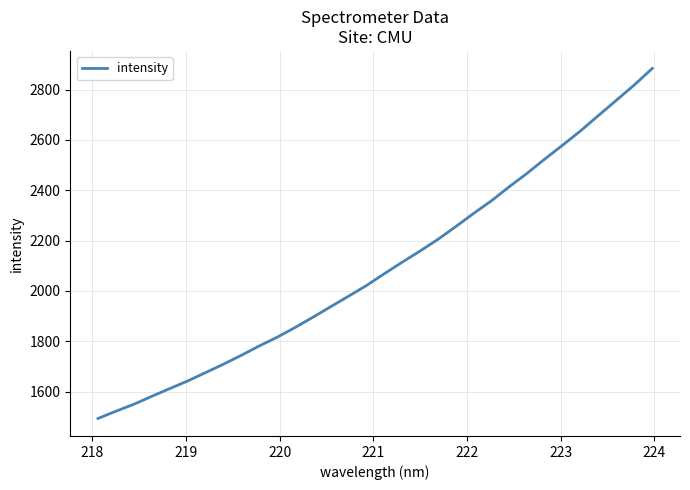

What is the maximum value shown in the chart?

2884.2